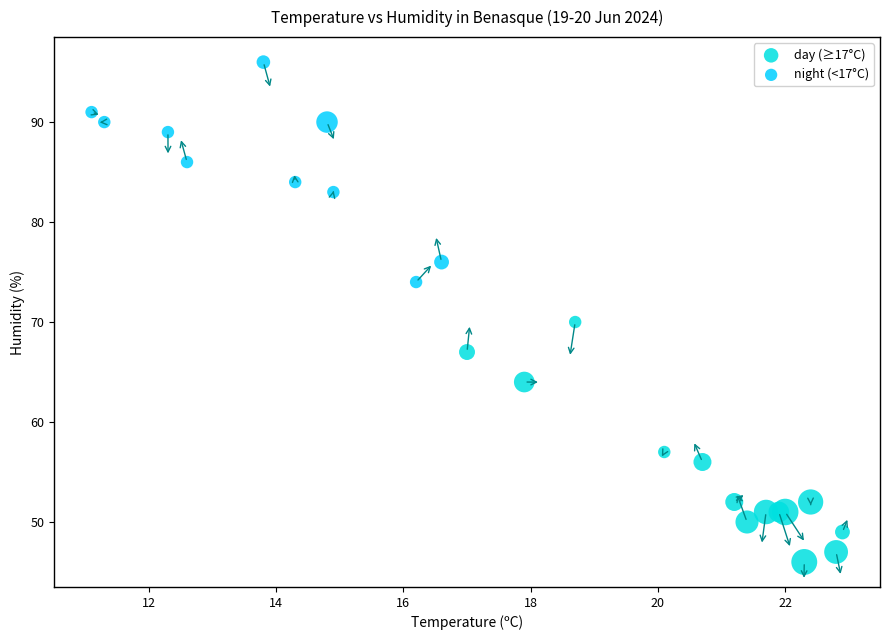

What are all the series names shown in the legend?

day (≥17°C), night (<17°C)